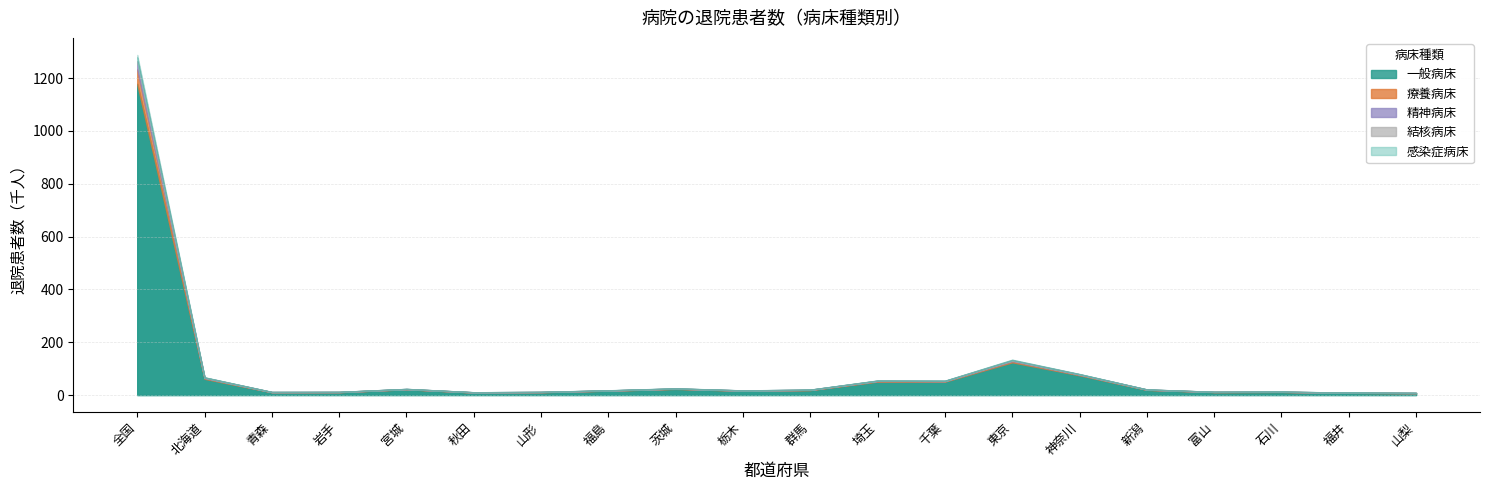

What is the difference between the maximum and second lowest values in the 一般病床 series?

1169878